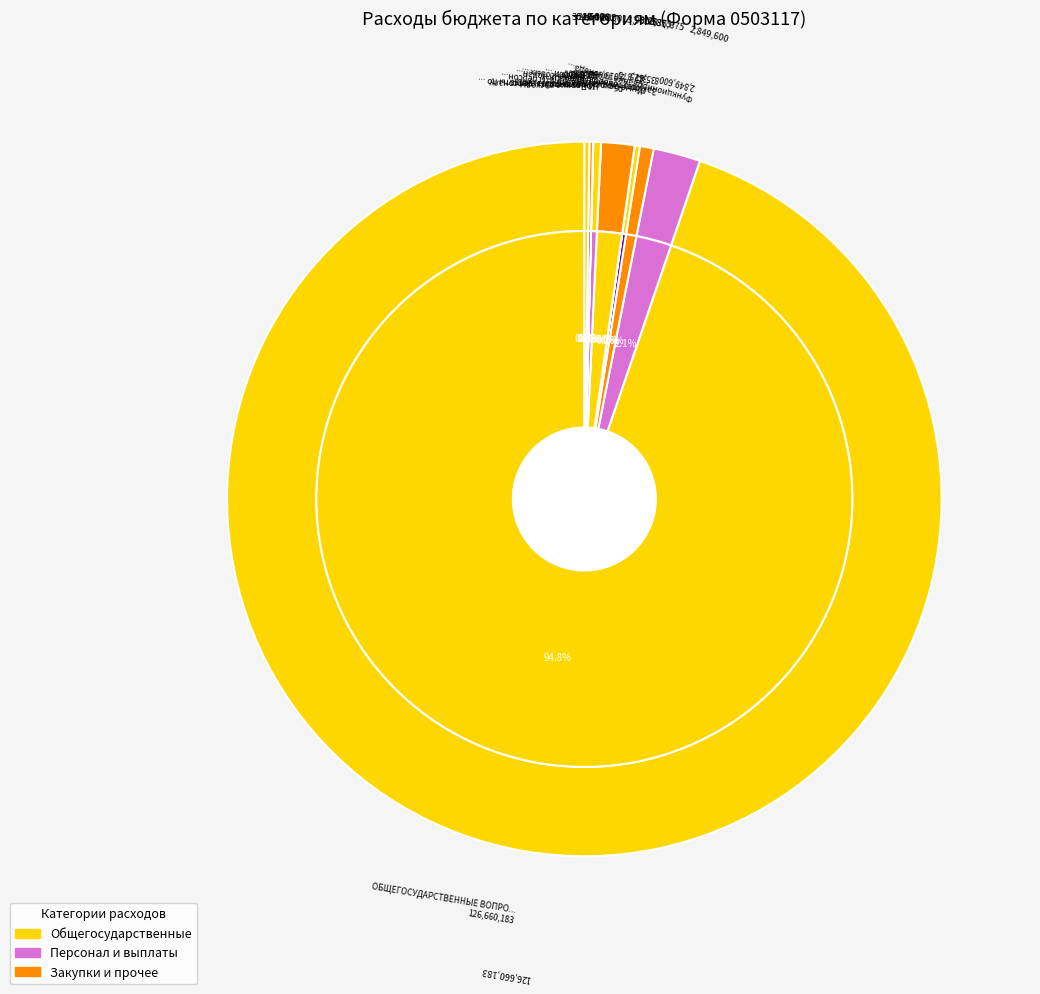

How much of the chart is everything except Начисления на выплаты по оплате труда?

99.7%